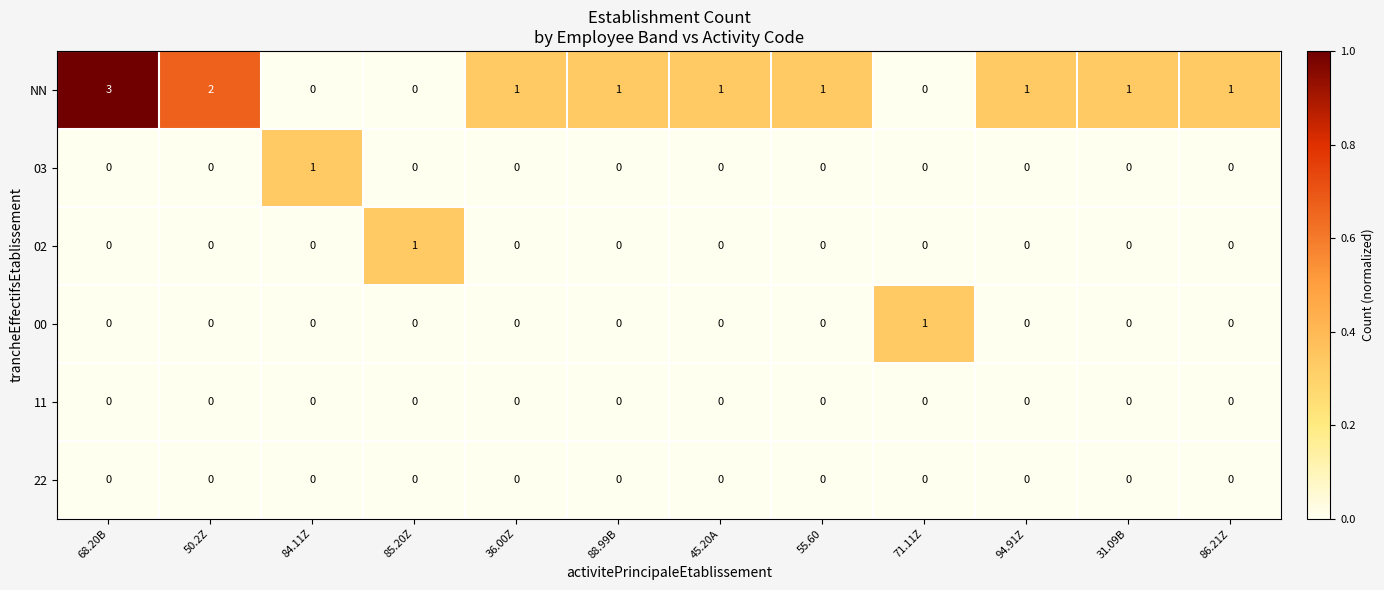

How many NN values are between 1 and 2?

8